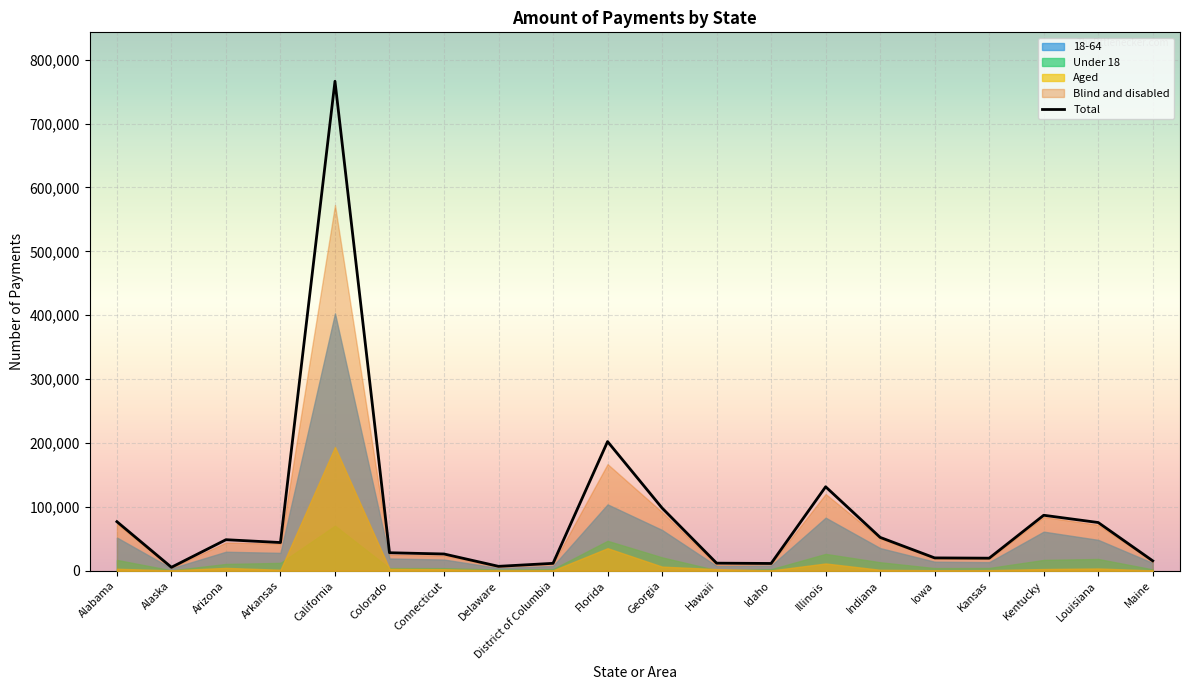

At which category is the sum across all series the highest?

California